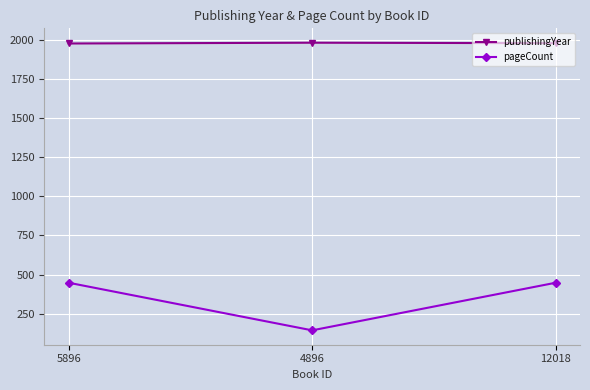

Which series has the largest total across all categories?

publishingYear